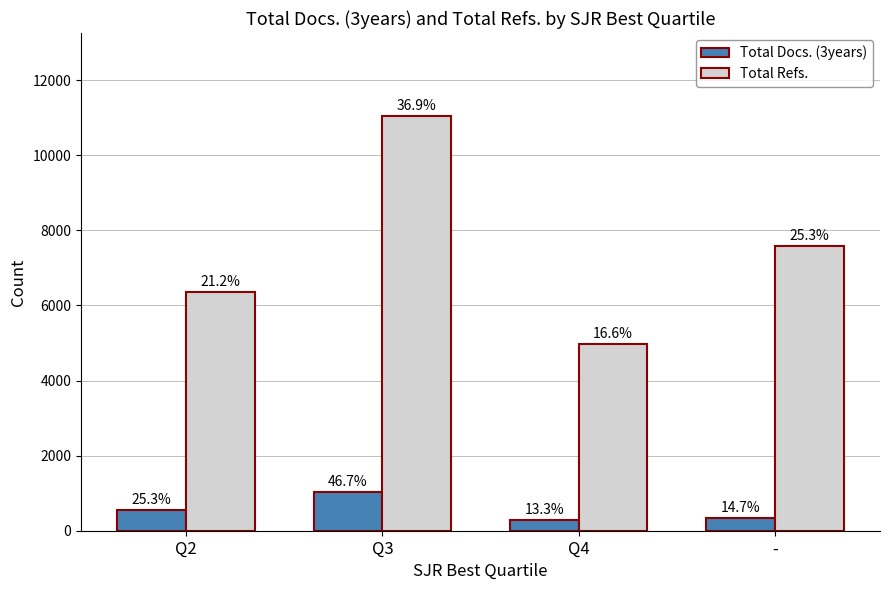

Which series has the largest range (max minus min)?

Total Refs.